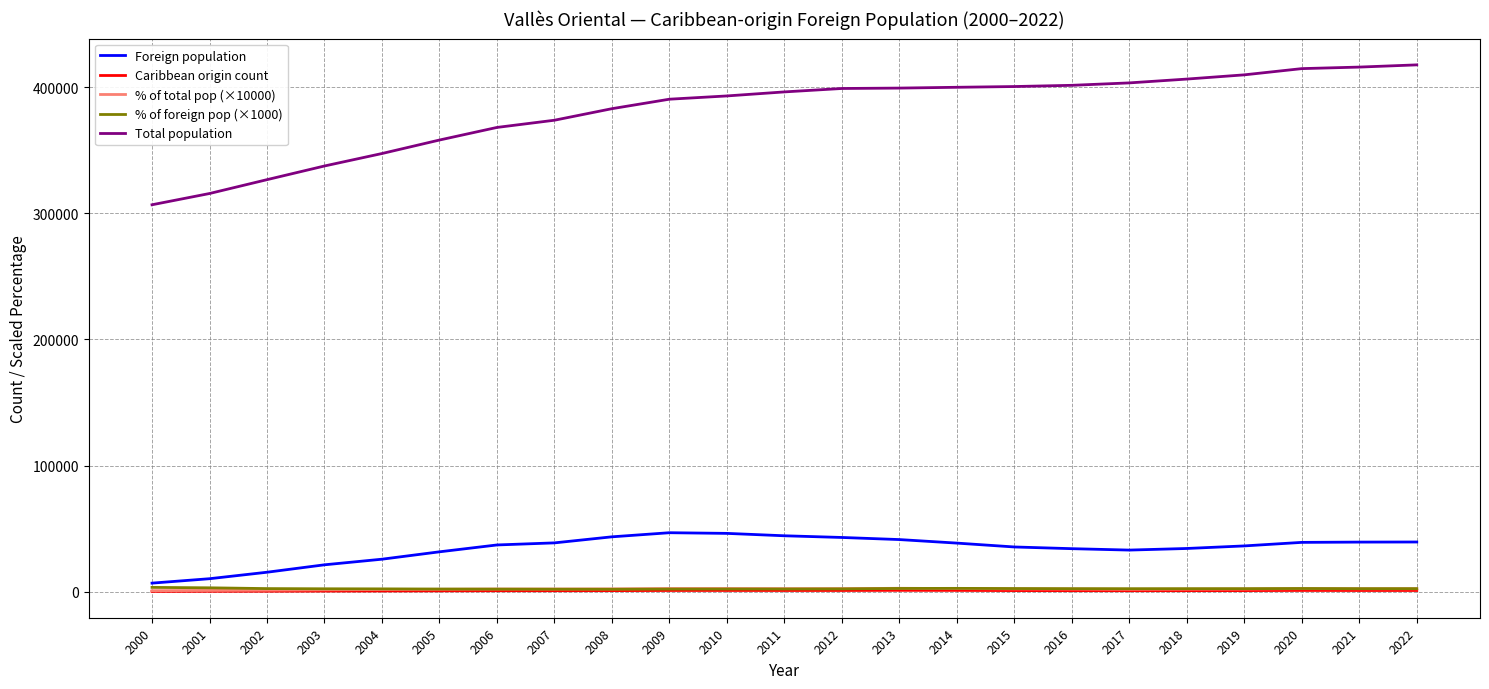

What is the total value across all series at 2017?

441307.0